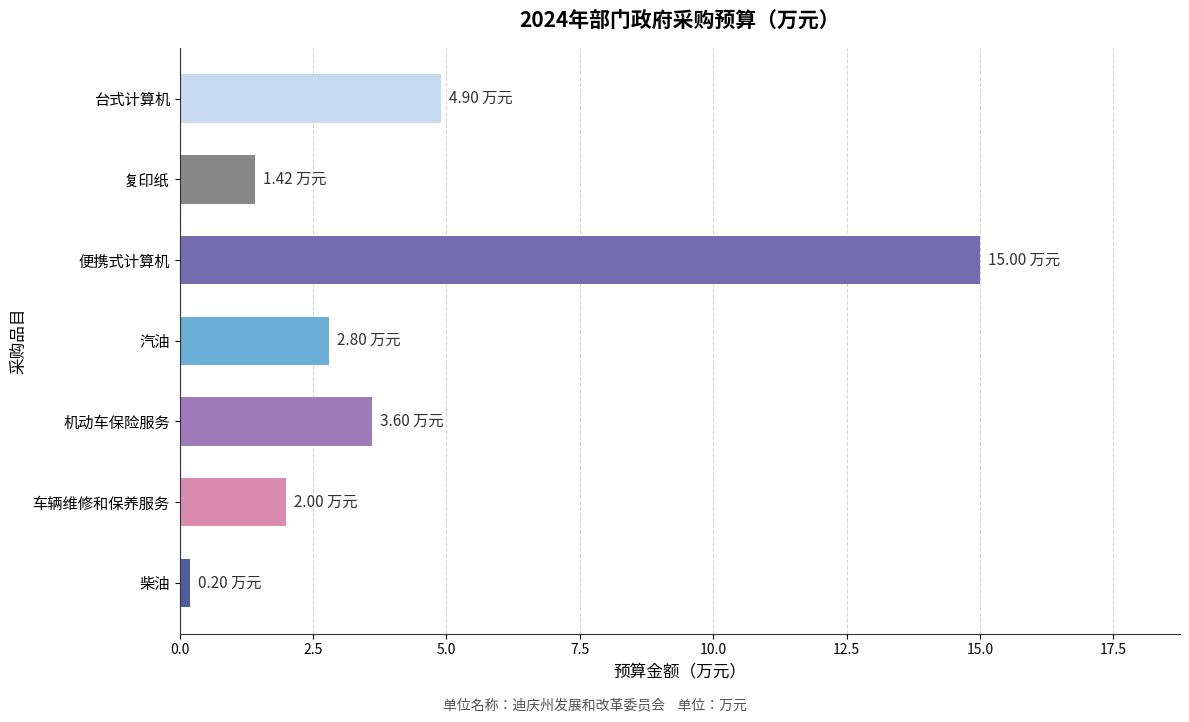

How many series are shown in this chart?

1